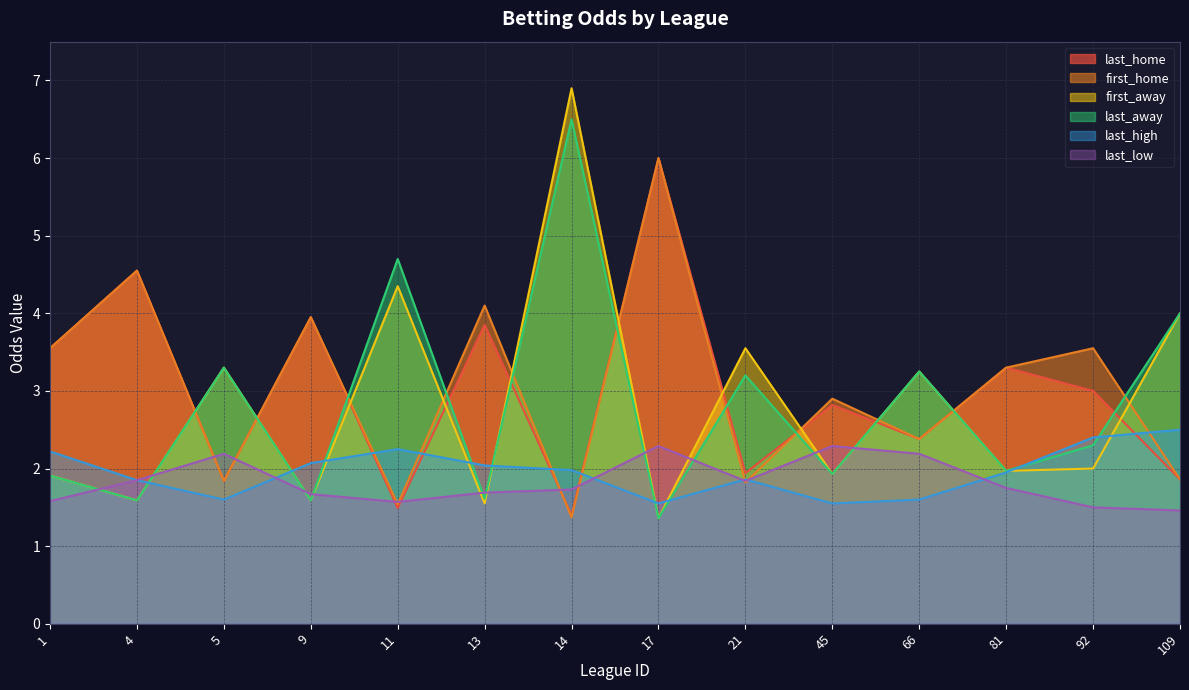

The value of first_away at 1 is 3.3. True or false?

False